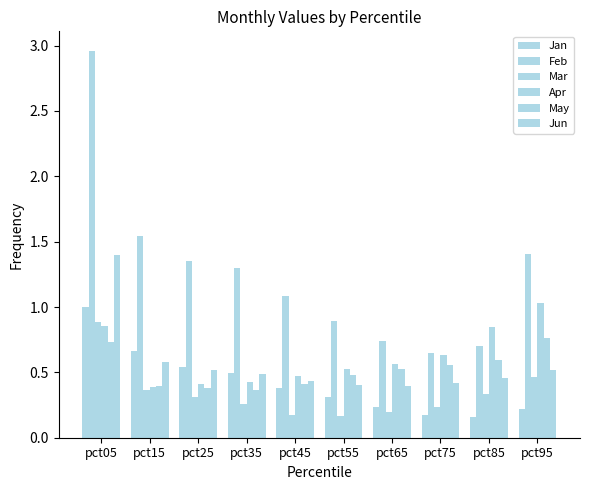

True or false: May has a value of 0.2 at pct15.

False